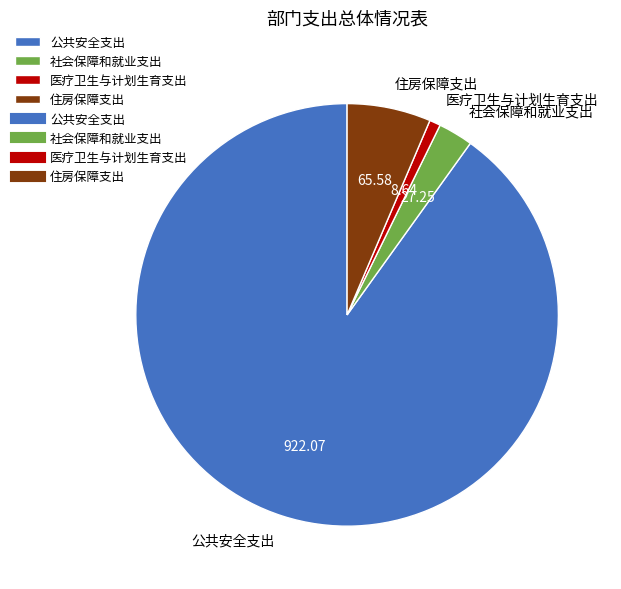

Is 公共安全支出 the majority of the pie?

Yes